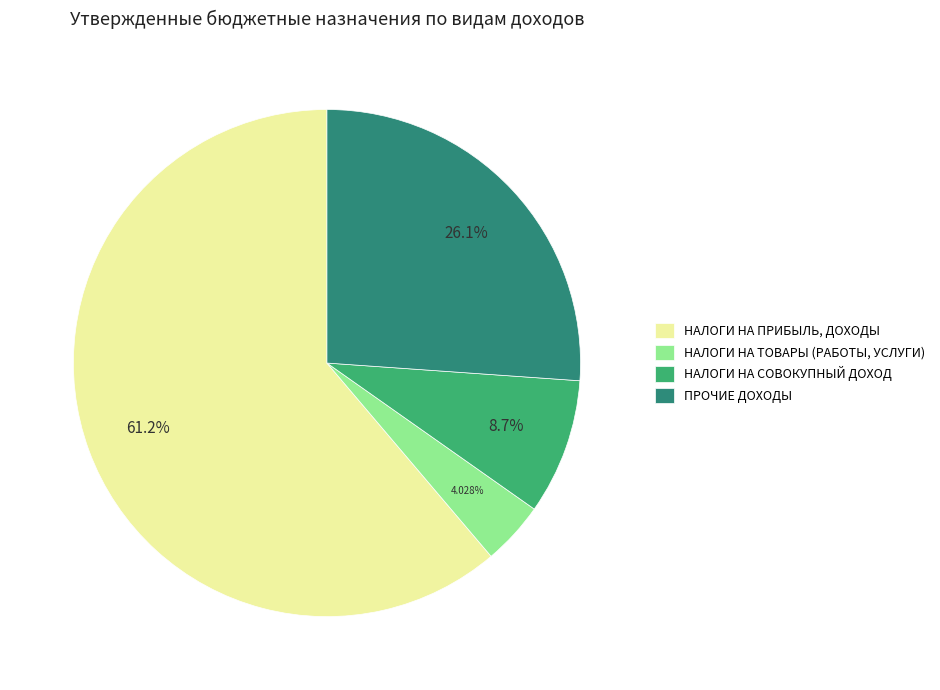

Between НАЛОГИ НА СОВОКУПНЫЙ ДОХОД and НАЛОГИ НА ТОВАРЫ (РАБОТЫ, УСЛУГИ), which is larger?

НАЛОГИ НА СОВОКУПНЫЙ ДОХОД